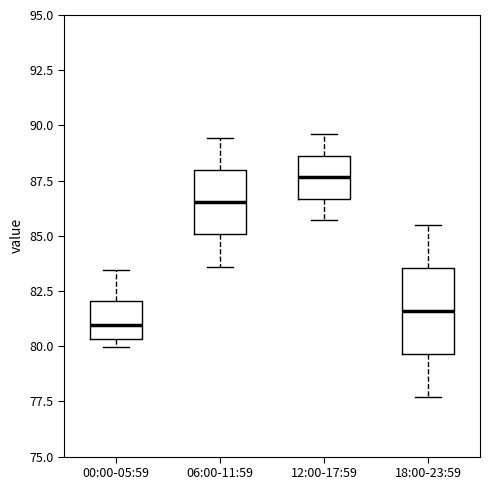

Where is the lower edge of the box for 12:00-17:59 on the y-axis? The values are not printed on the chart, so give them approximately, as read against the axis.

86.5